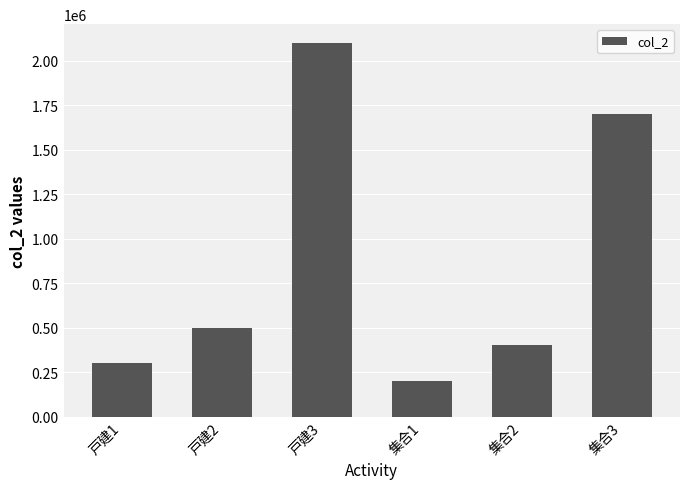

What position from the left is 戸建3?

3